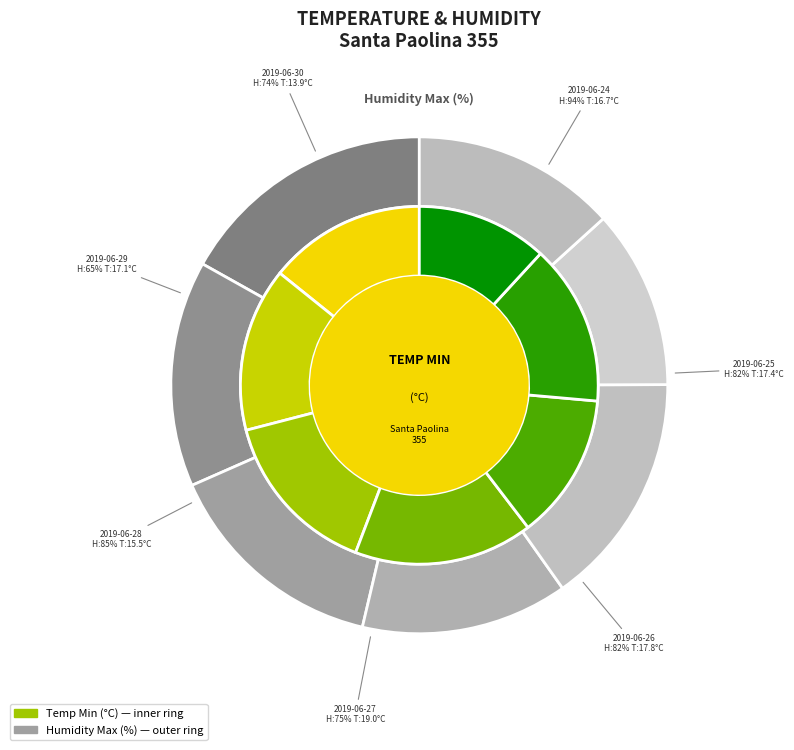

How many slices are in this pie chart?

7